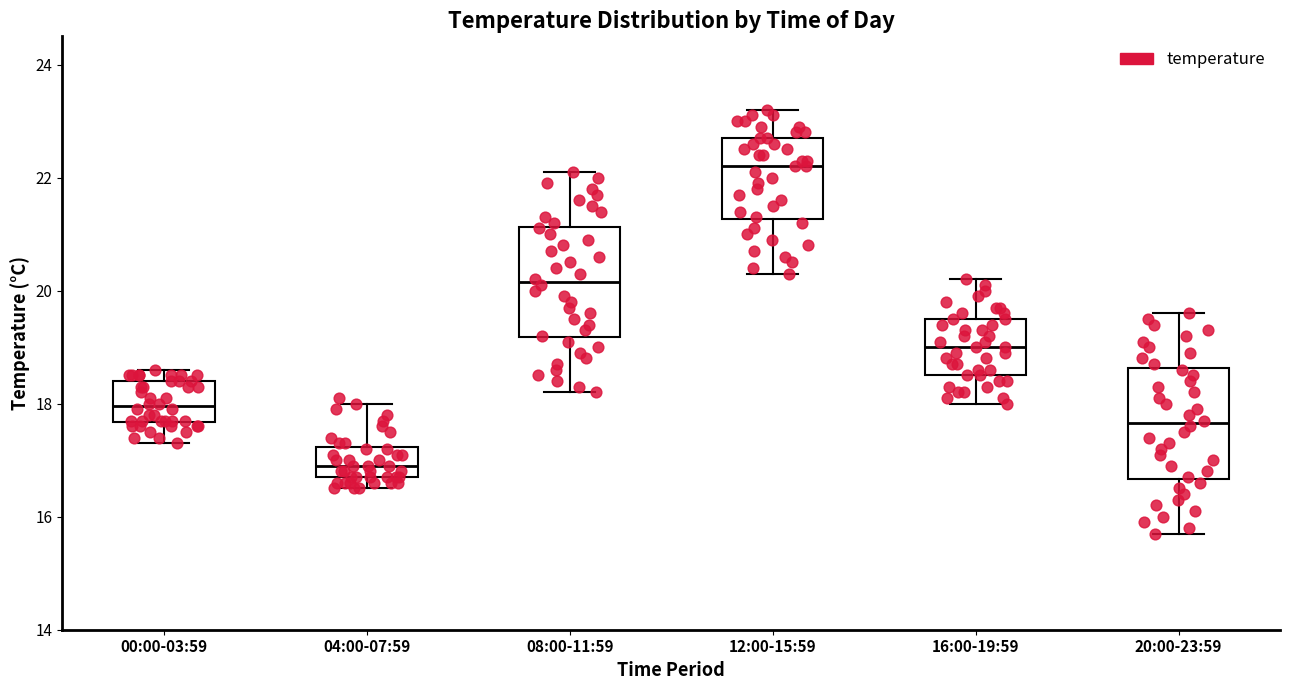

Reading left to right, read every box against the y-axis: the position of its median line, the range the box covers, and the ends of its whiskers. The values are not printed on the chart, so give them approximately, as read against the axis.

00:00-03:59: median 18.0, box 17.6 to 18.4, whiskers 17.4 to 18.6
04:00-07:59: median 17.0, box 16.8 to 17.2, whiskers 16.6 to 18.0
08:00-11:59: median 20.2, box 19.2 to 21.2, whiskers 18.2 to 22.2
12:00-15:59: median 22.2, box 21.2 to 22.8, whiskers 20.4 to 23.2
16:00-19:59: median 19.0, box 18.6 to 19.6, whiskers 18.0 to 20.2
20:00-23:59: median 17.6, box 16.6 to 18.6, whiskers 15.8 to 19.6